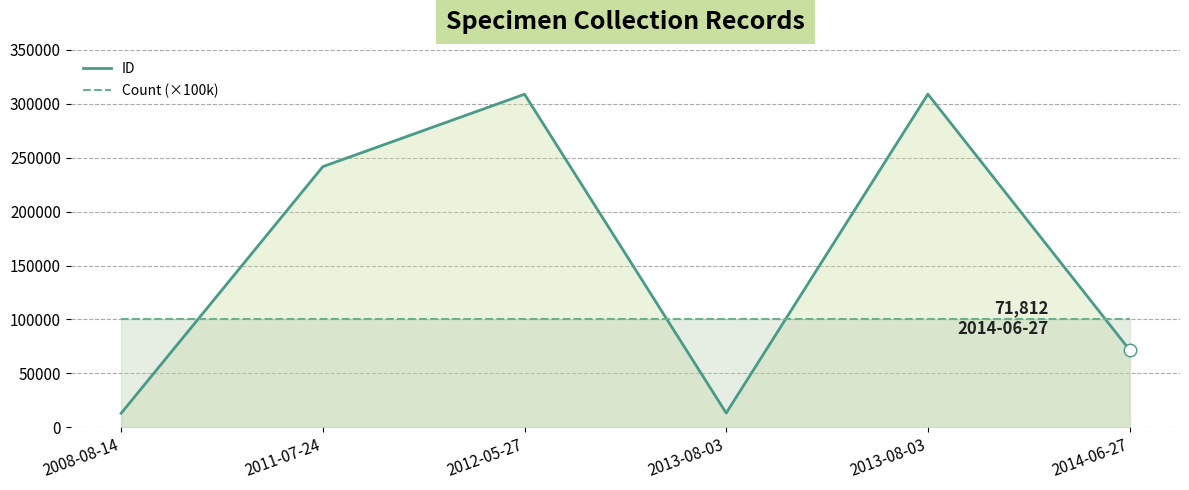

Which category has the highest value in the Count (×100k) series?

2008-08-14